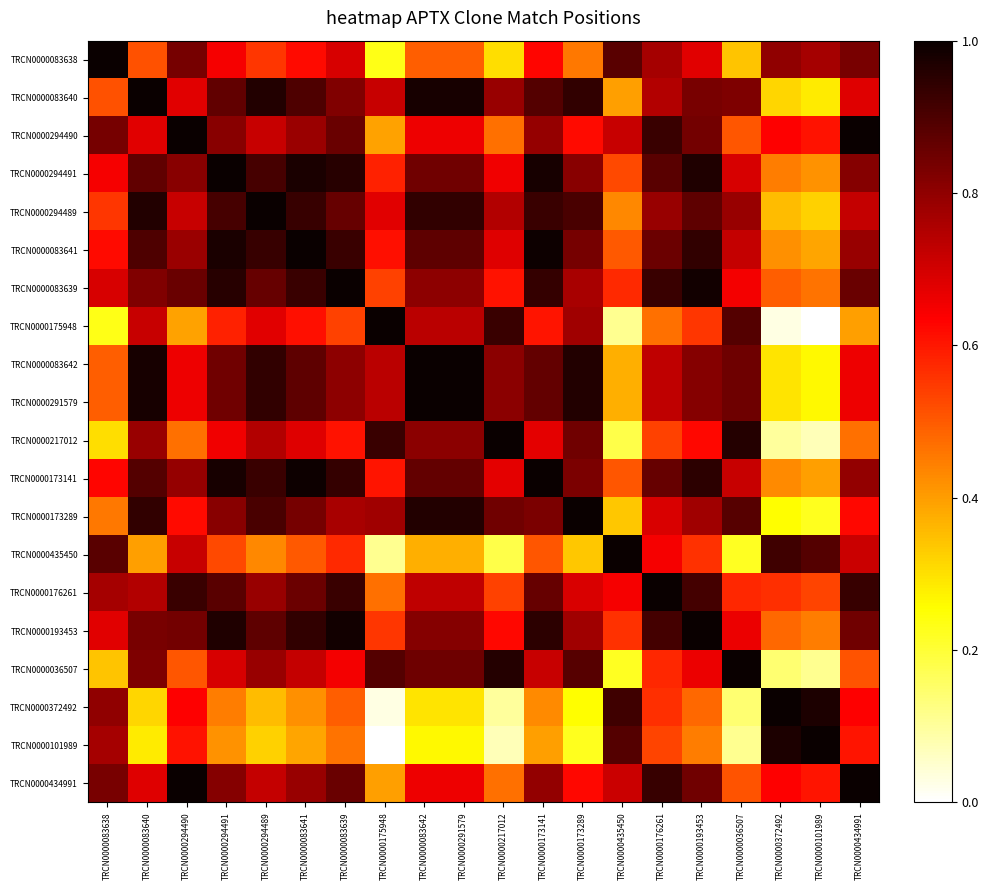

At which category is the sum across all series the highest?

TRCN0000294491